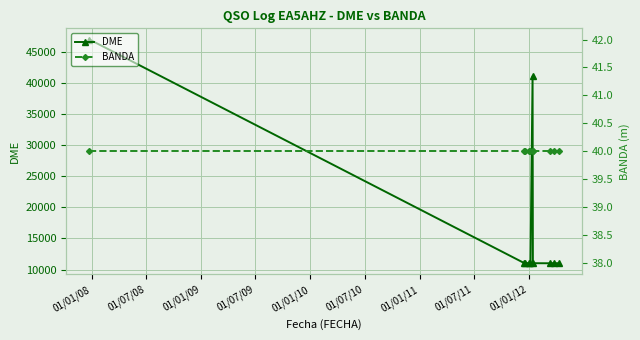

What is the value of the DME point at the 9th from the left?

11020